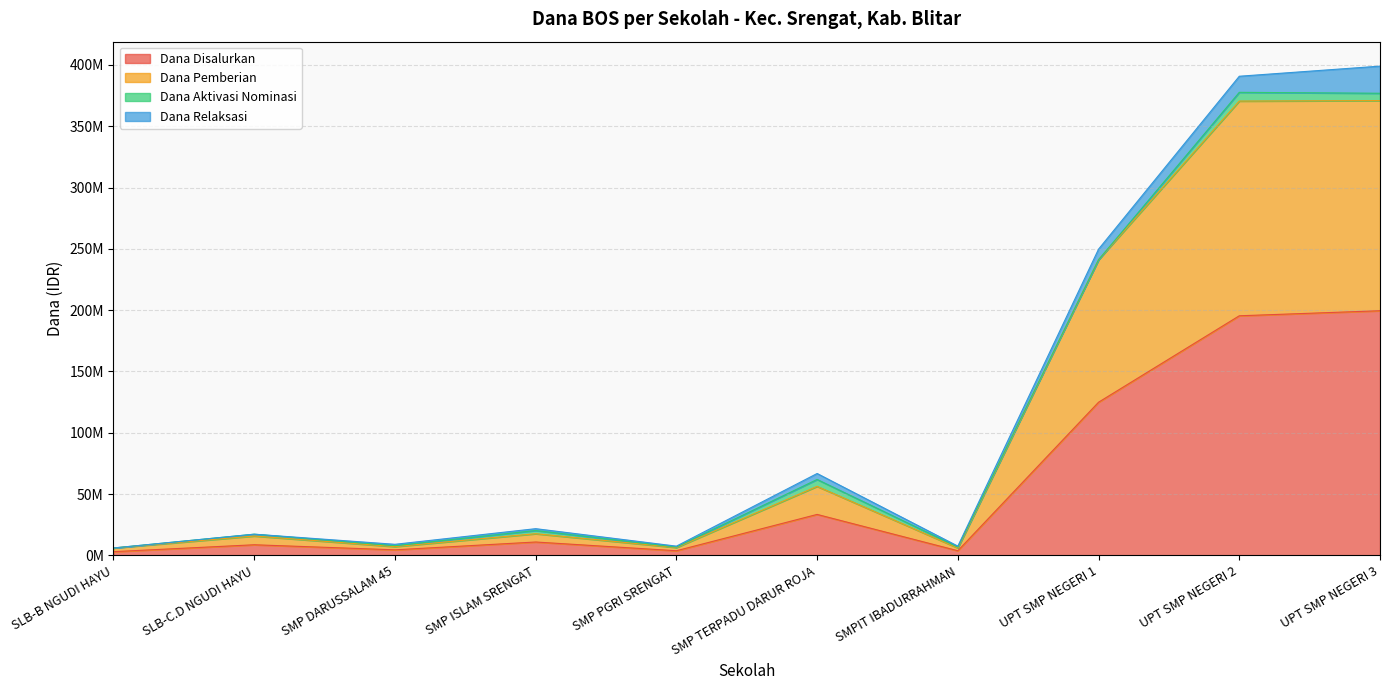

True or false: Dana Pemberian and Dana Disalurkan cross at least once.

False